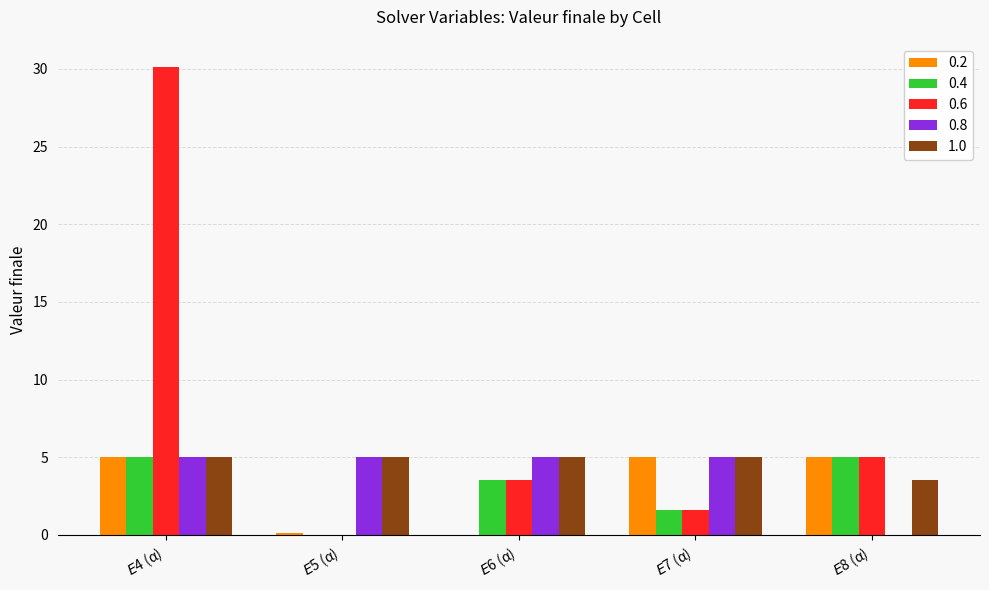

What is the average value of the 0.8 series?

4.0